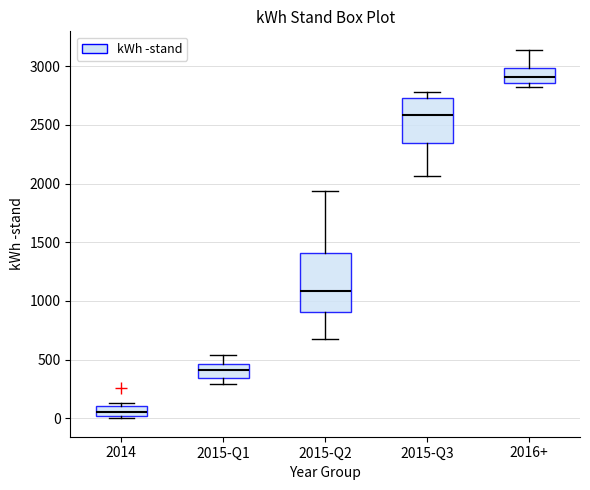

Where does the lower whisker of the box for 2015-Q3 end on the y-axis? The values are not printed on the chart, so give them approximately, as read against the axis.

2050